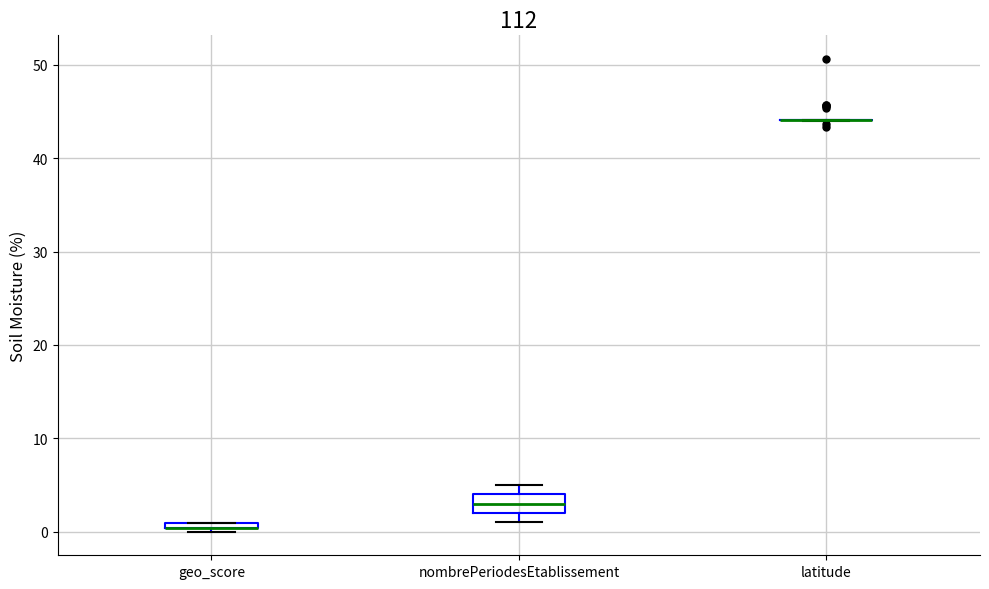

Which box is the tallest, from its lower edge to its upper edge?

nombrePeriodesEtablissement